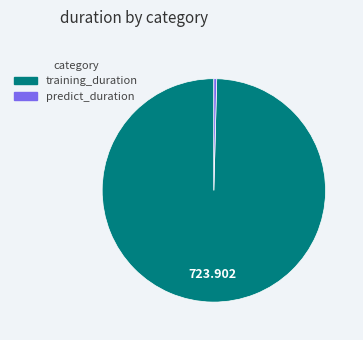

Is the sum of training_duration and predict_duration greater than half?

Yes